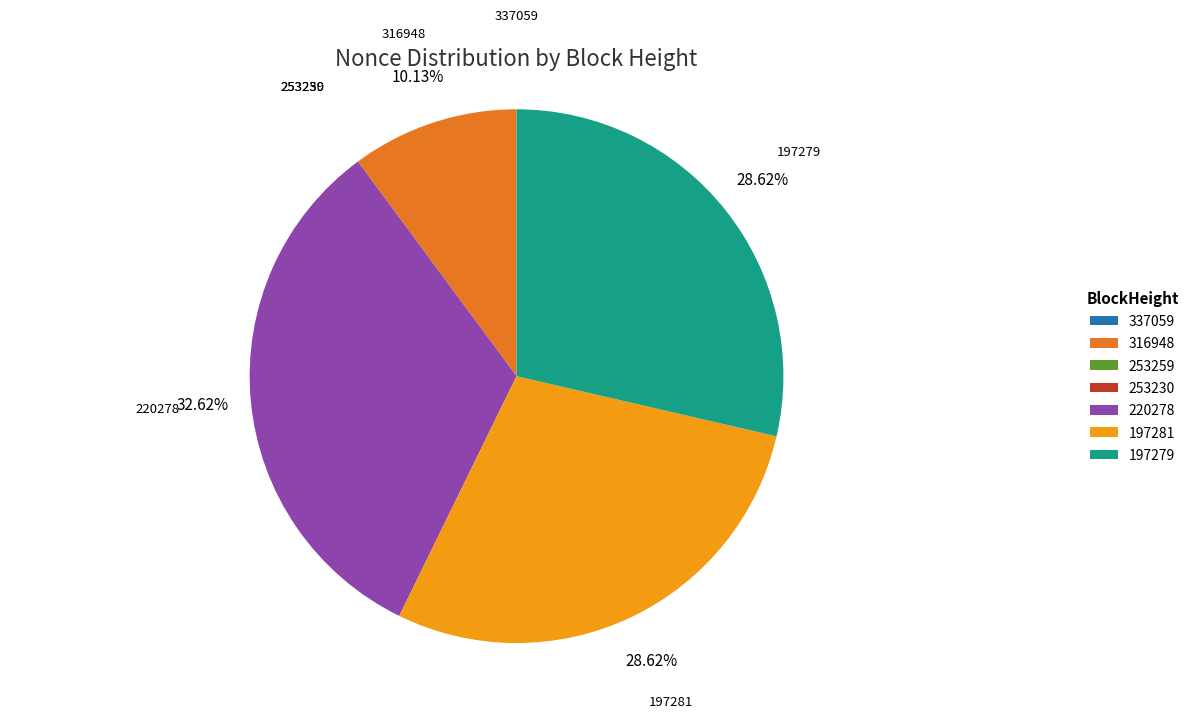

Which slice is the largest?

220278